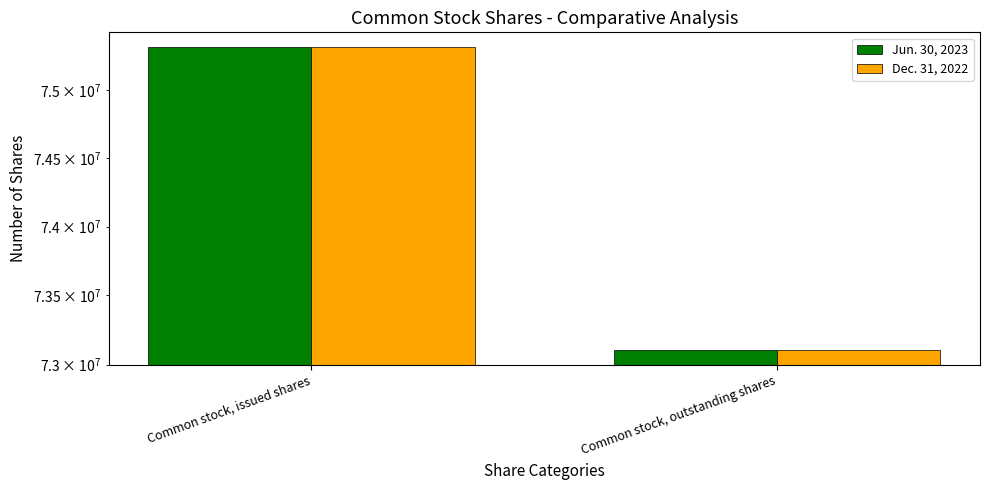

At which category is the sum across all series the highest?

Common stock, issued shares